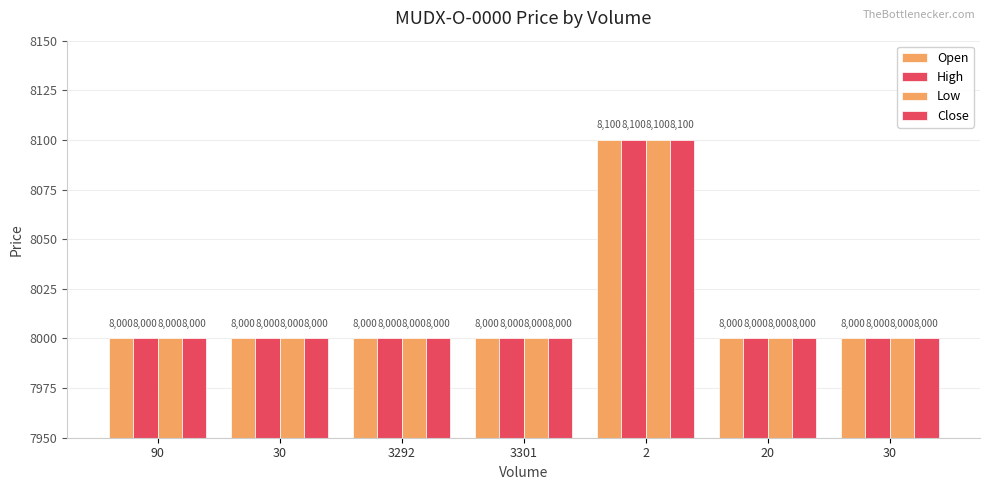

How many data points in High are above 8000?

1